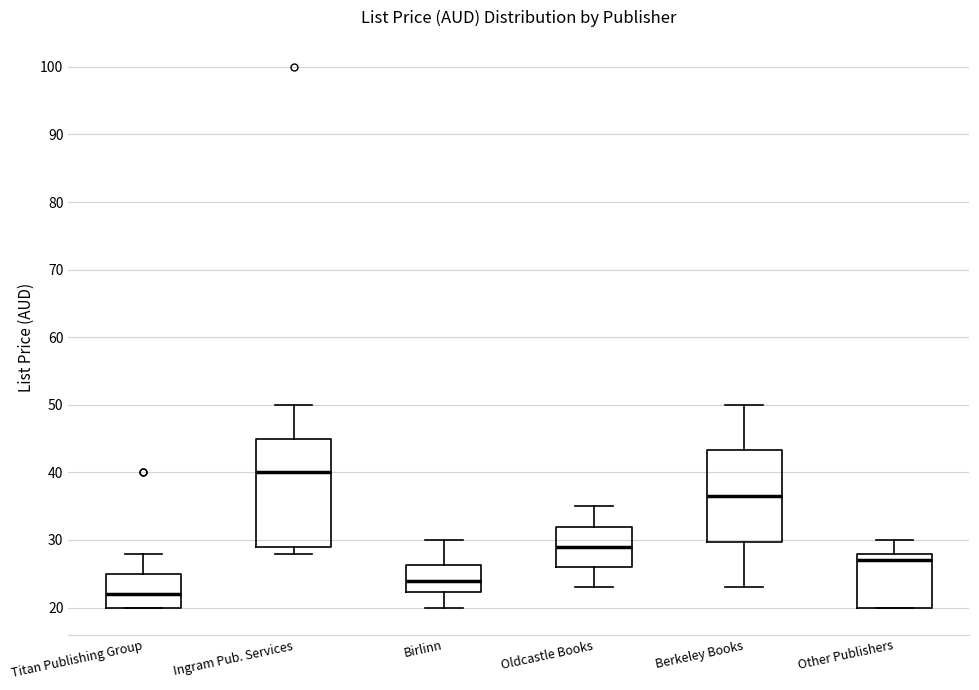

Where is the upper edge of the box for Ingram Pub. Services on the y-axis? The values are not printed on the chart, so give them approximately, as read against the axis.

45